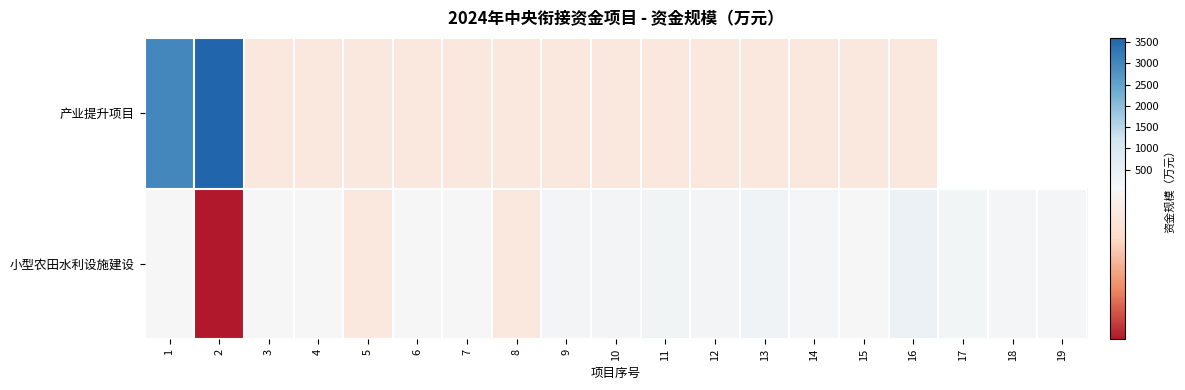

What is the difference between the 小型农田水利设施建设 values at 12 and 1?

152.0